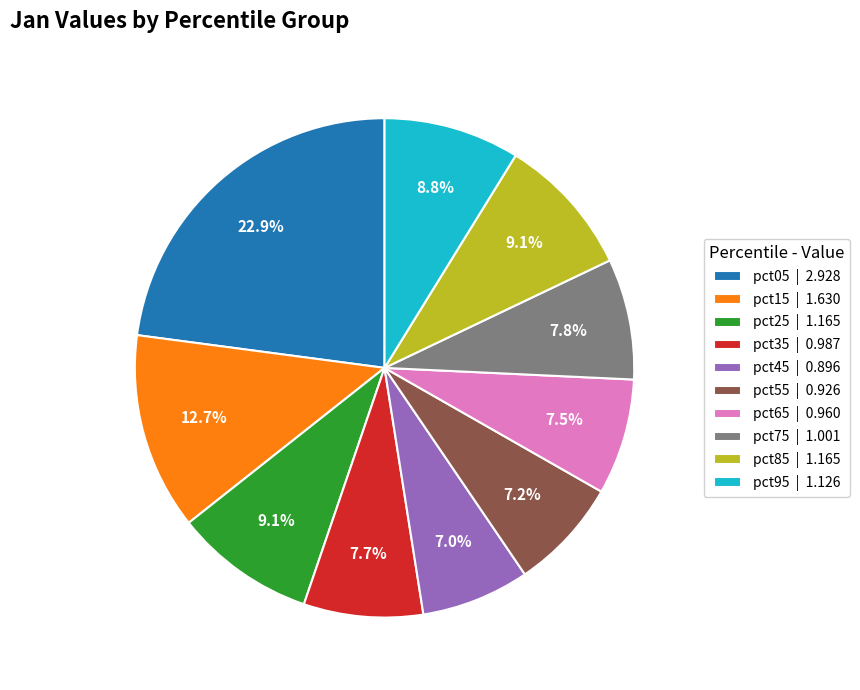

To the nearest percent, what is the combined percentage of pct65 and pct75?

15%